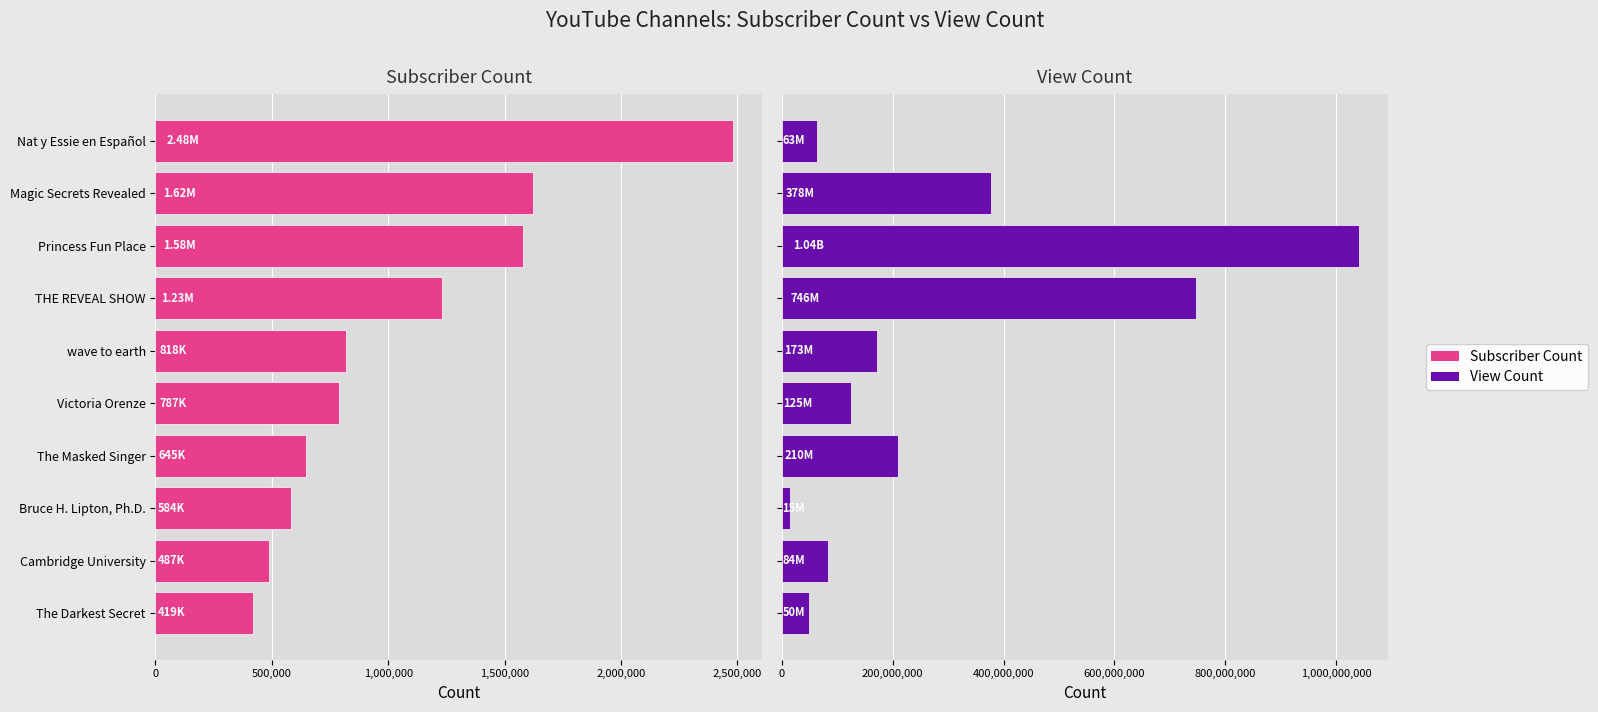

Which series has the largest total across all categories?

View Count